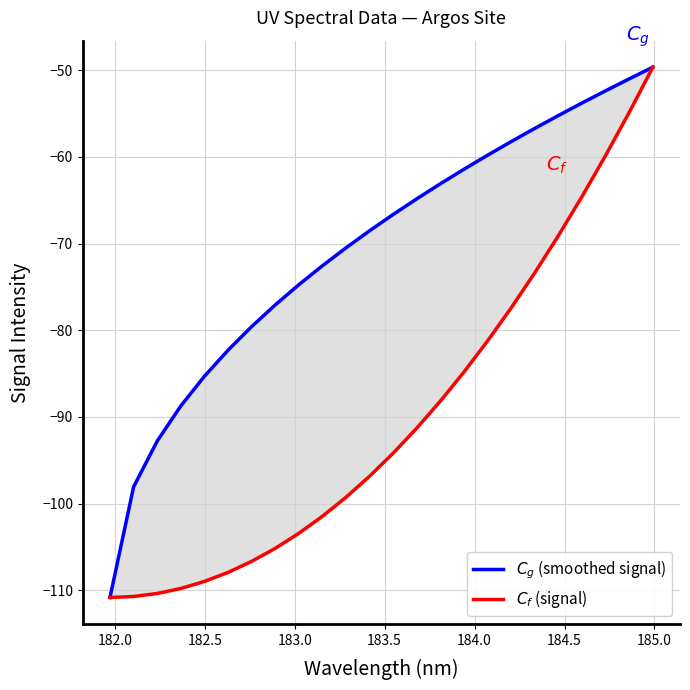

What is the value of the $C_g$ (smoothed signal) point at the 11th from the left?

-70.5